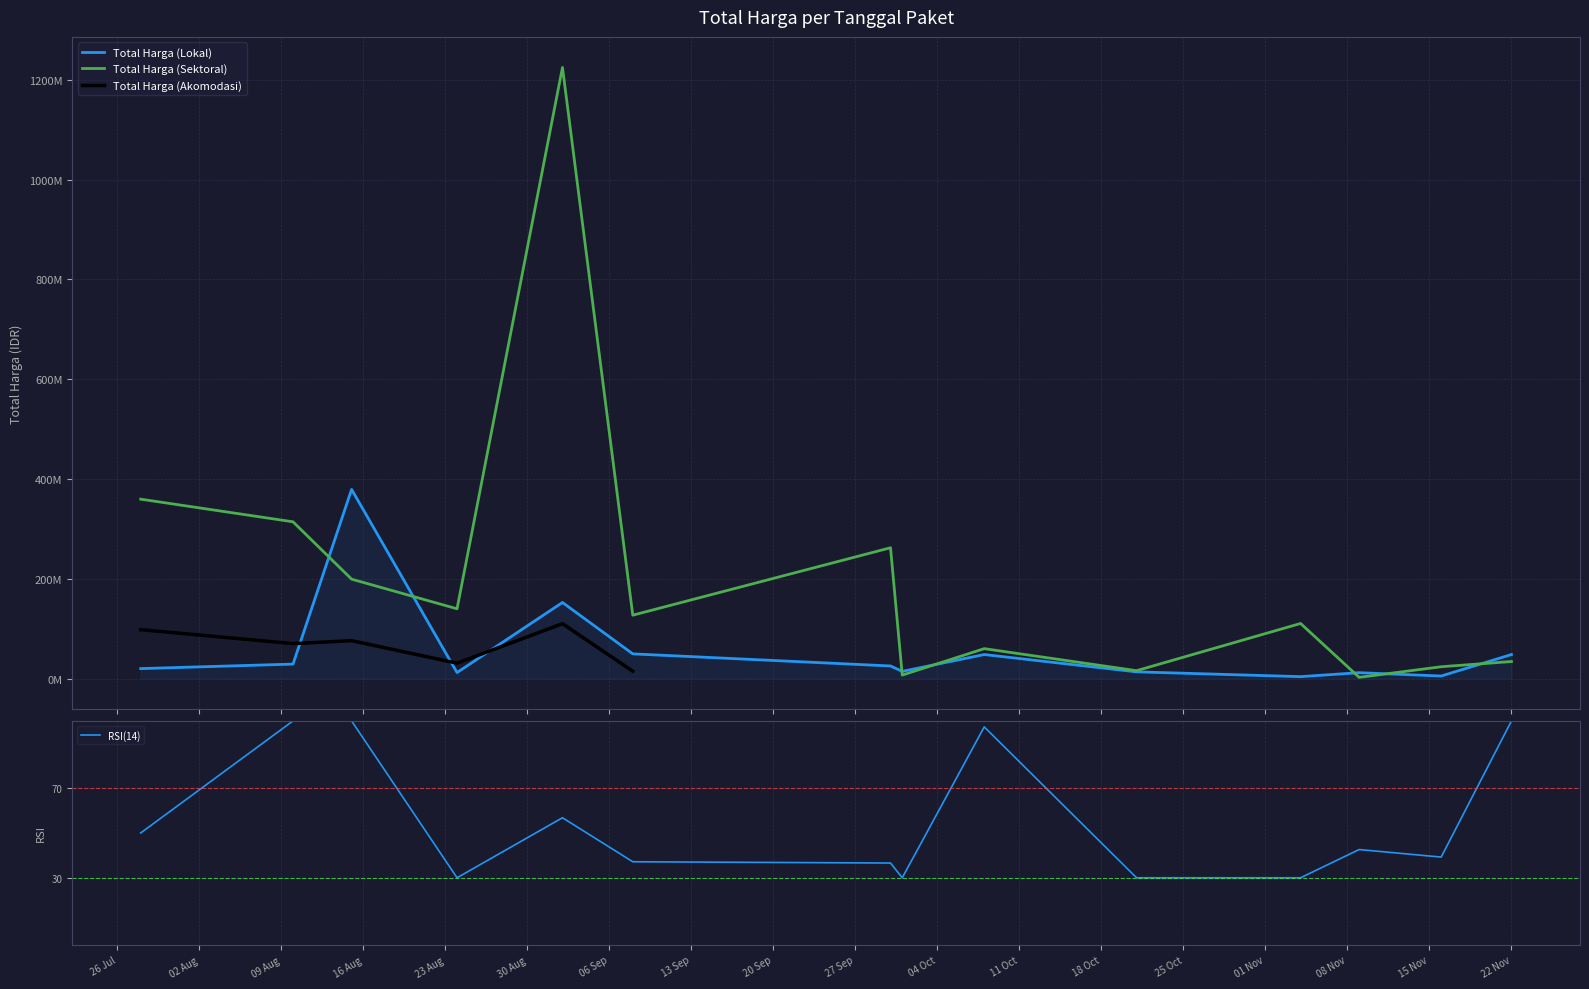

How many values in the RSI(14) series exceed 42?

7